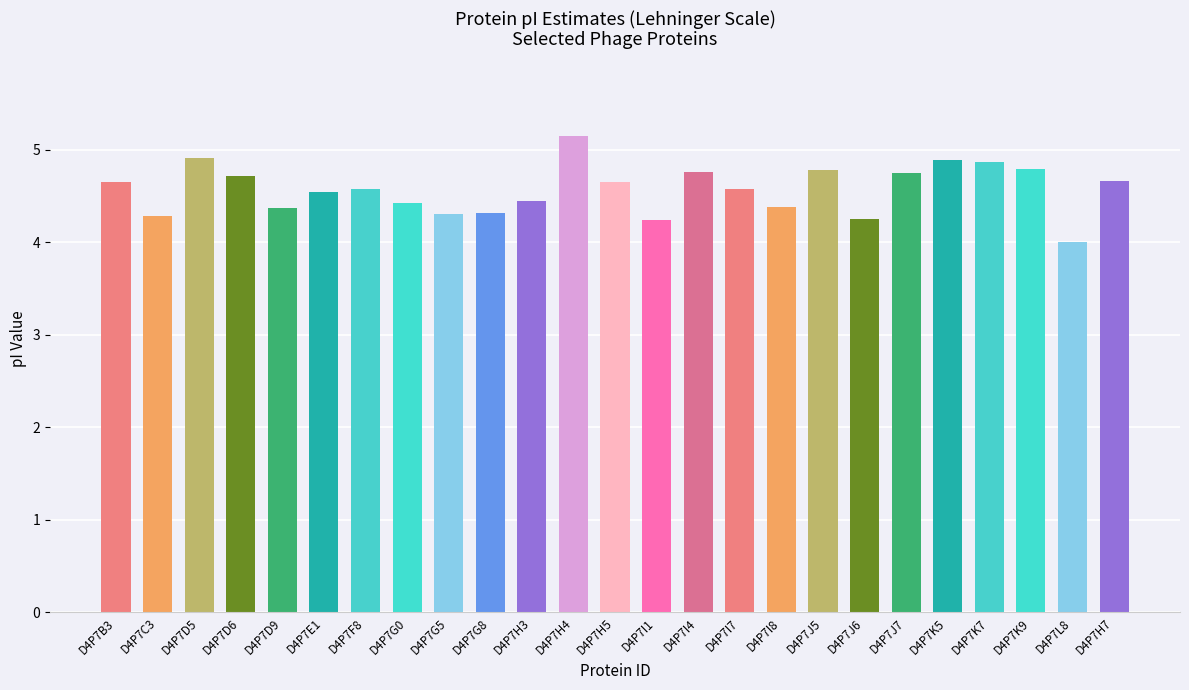

Is it true that the value at D4P7I1 is 4.2?

True